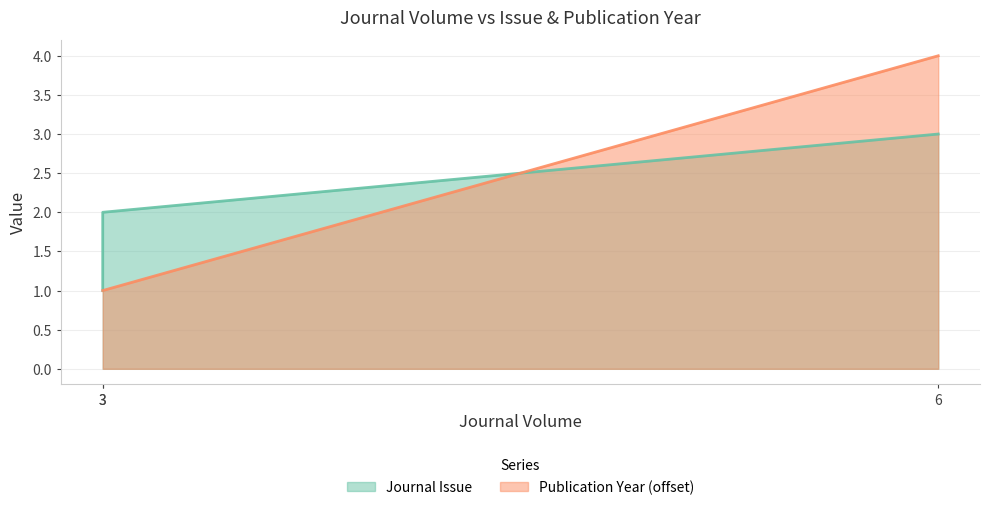

What value does the data have at 3?

2